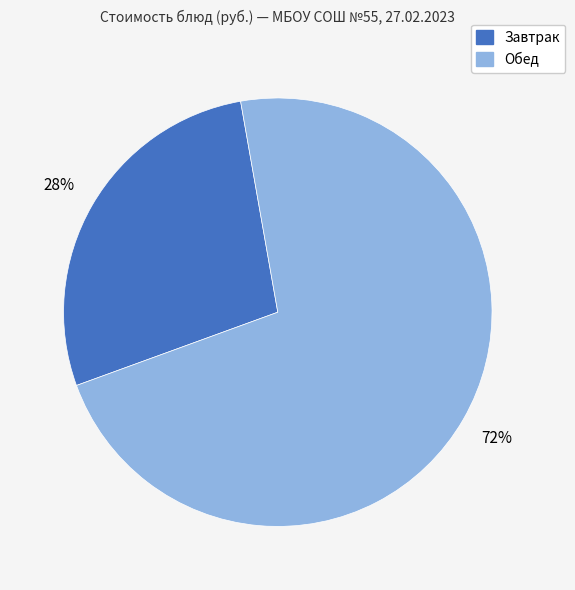

Is there any slice that represents more than half of the pie?

Yes